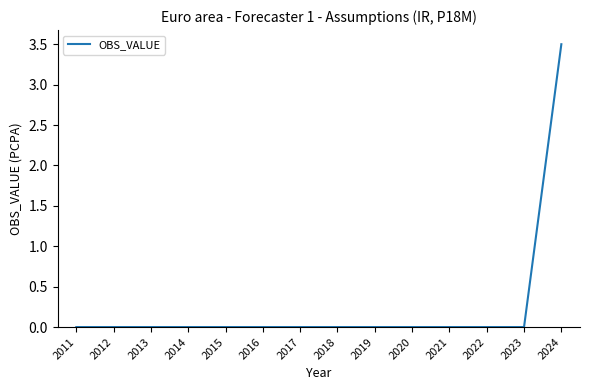

Reading right to left, list all the values displayed in this chart.

2024=3.5	2023=0.0	2022=0.0	2021=0.0	2020=0.0	2019=0.0	2018=0.0	2017=0.0	2016=0.0	2015=0.0	2014=0.0	2013=0.0	2012=0.0	2011=0.0